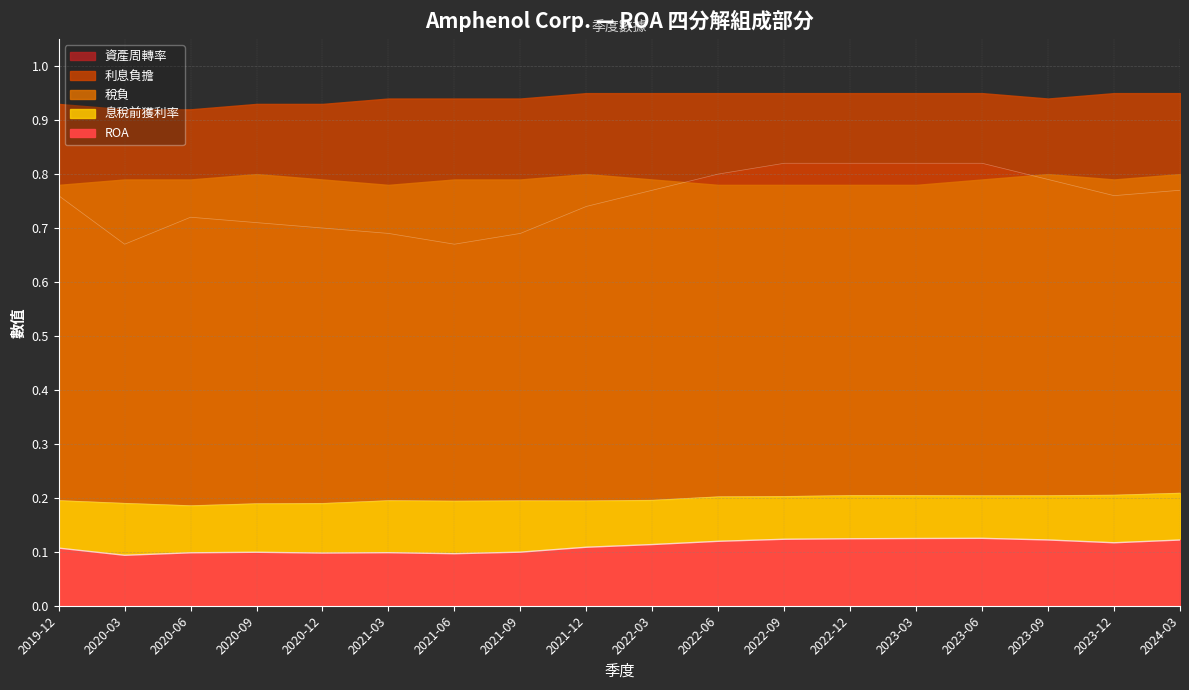

True or false: 息稅前獲利率 and 資產周轉率 cross at least once.

False